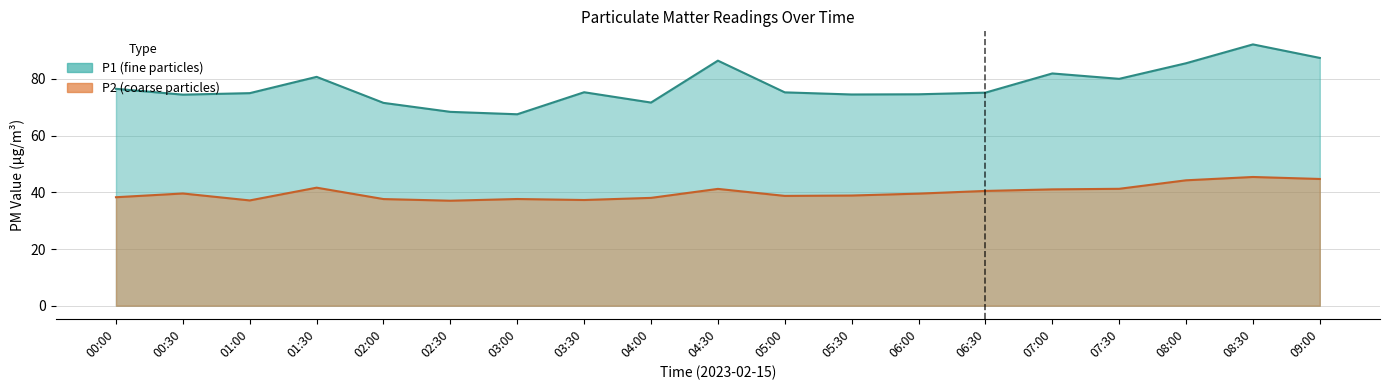

What is the label of the 8th point from the left?

03:30